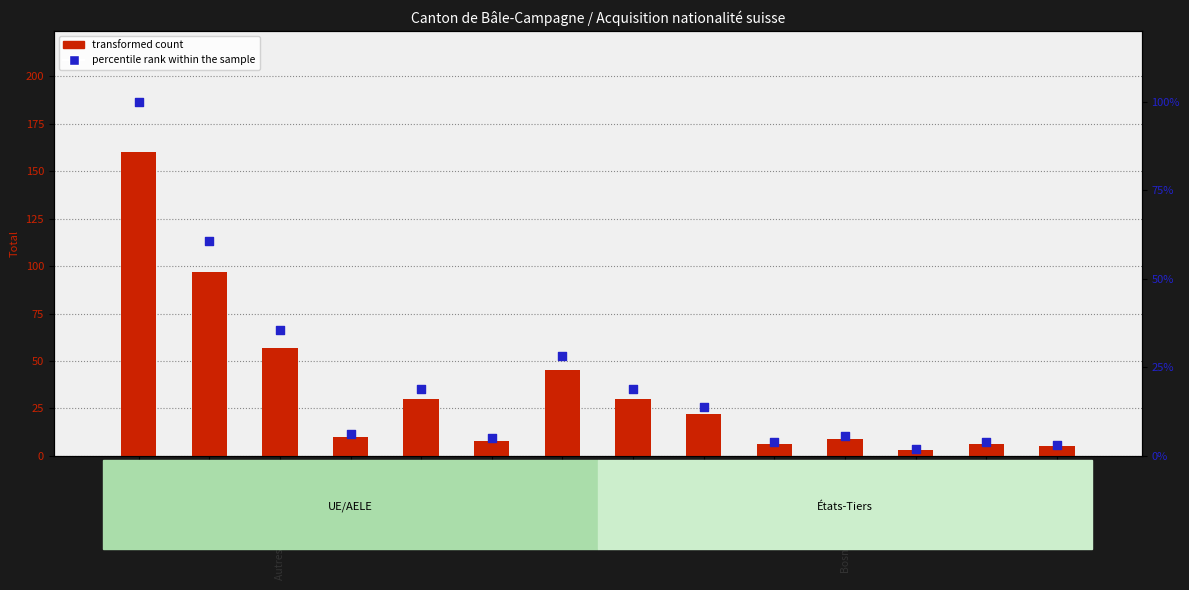

Which series contains the highest Y value?

transformed count